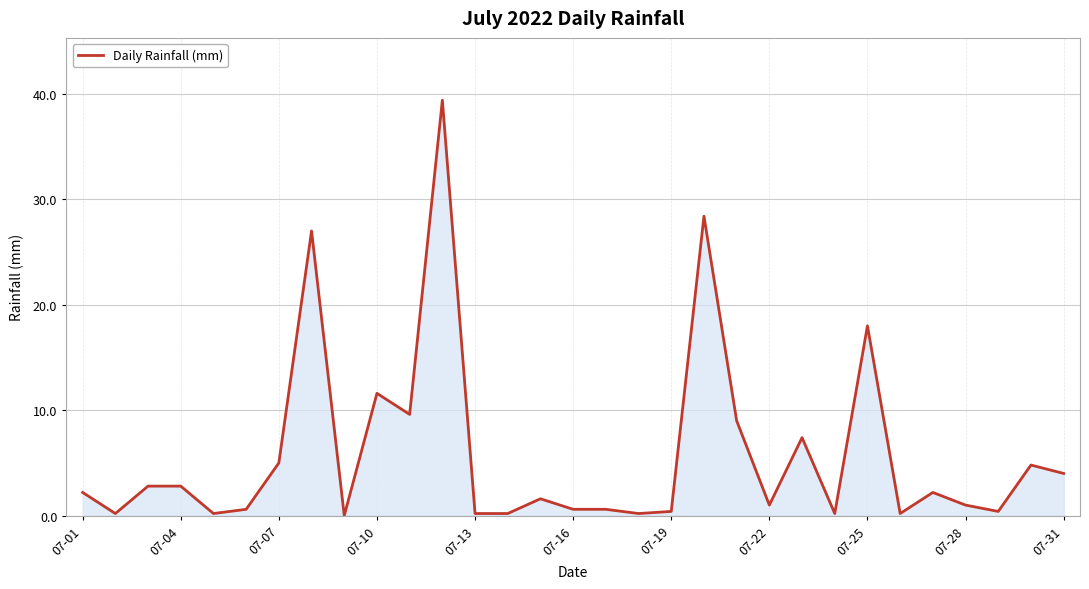

What is the difference between the maximum and minimum values?

39.4